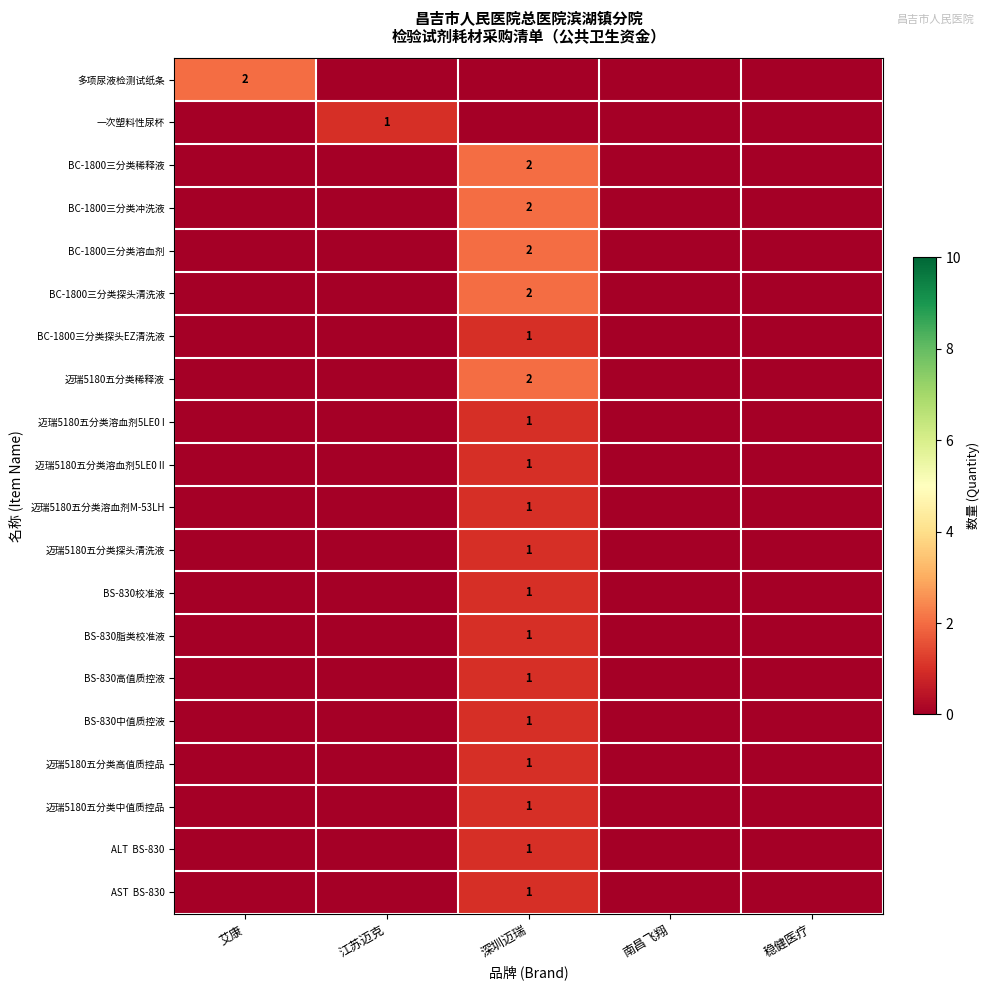

What is the sum of all 迈瑞5180五分类探头清洗液 values?

1